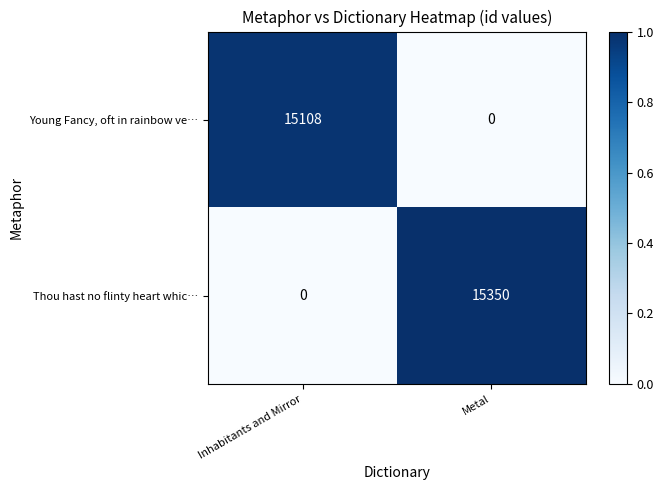

Count the number of categories in the chart.

2